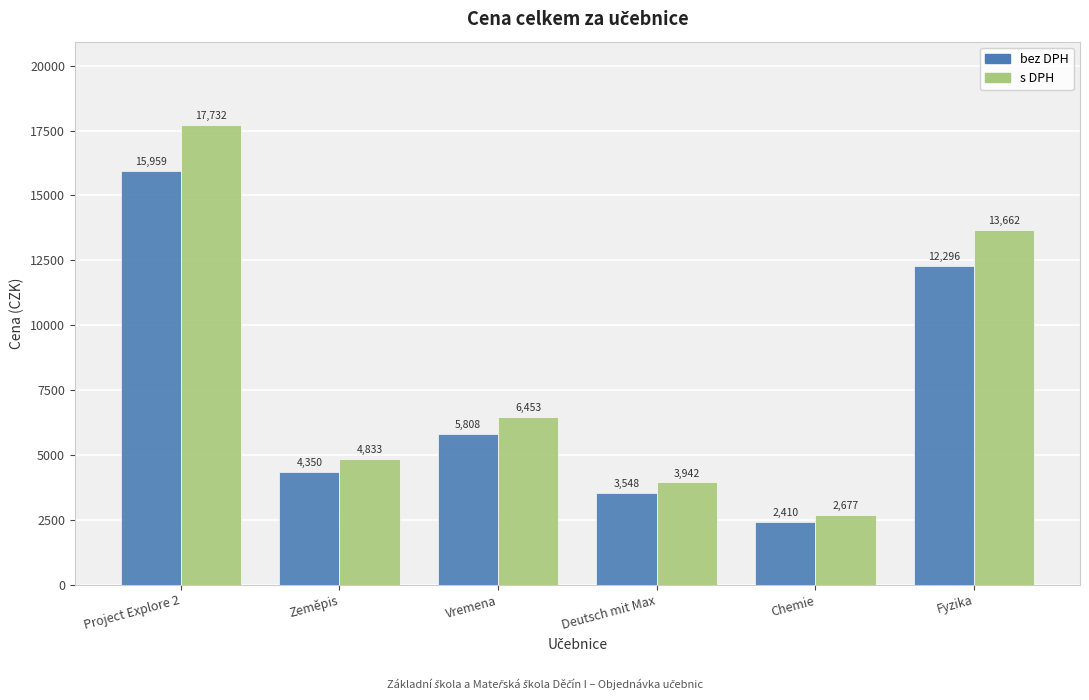

At which label is bez DPH closest to 9184?

Fyzika